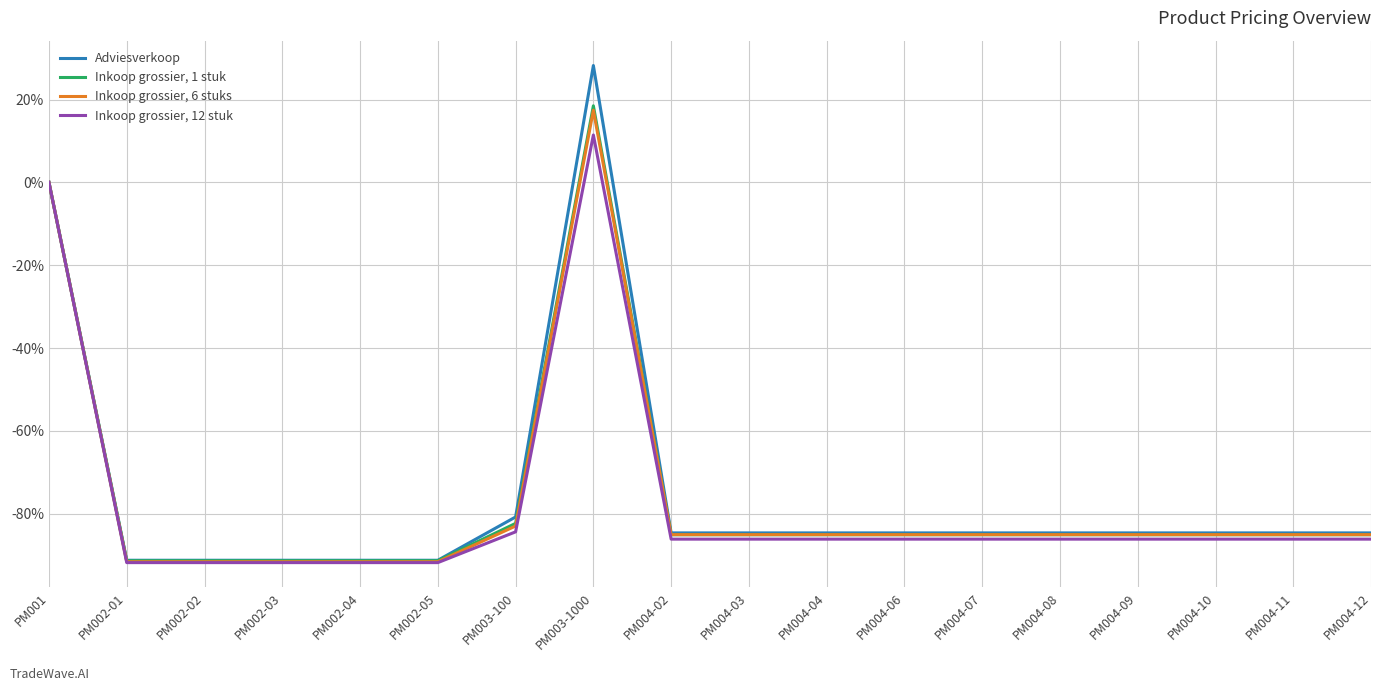

How many distinct data groups are displayed?

4